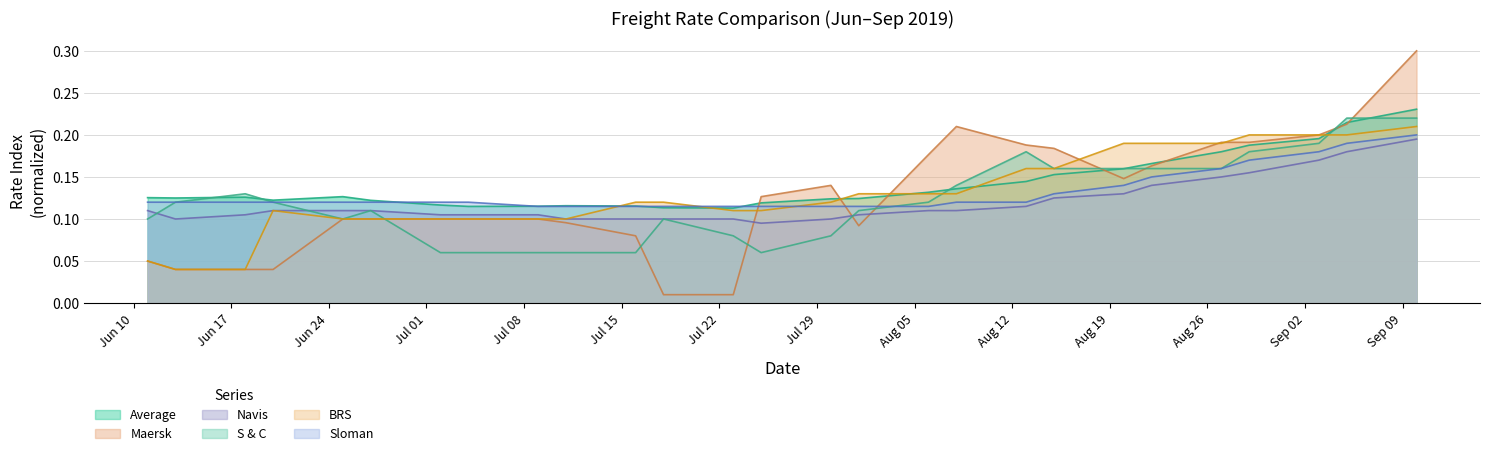

What is the label of the 16th point from the left?

01.08.2019